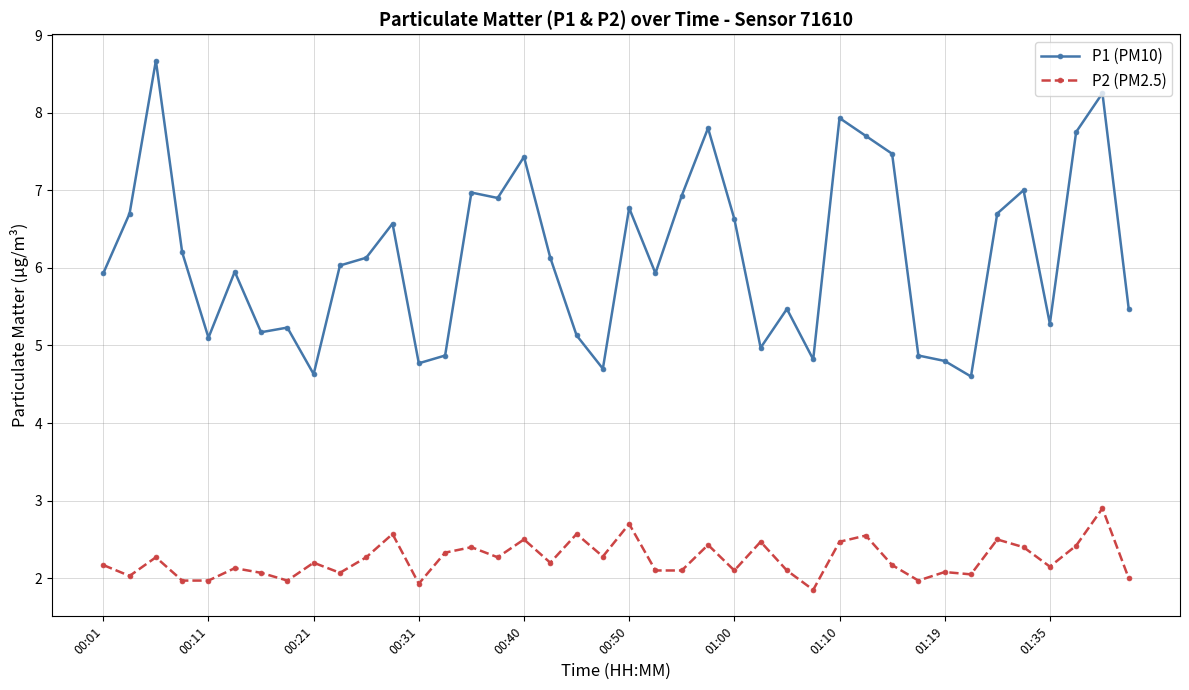

How many lines are shown in the chart?

2